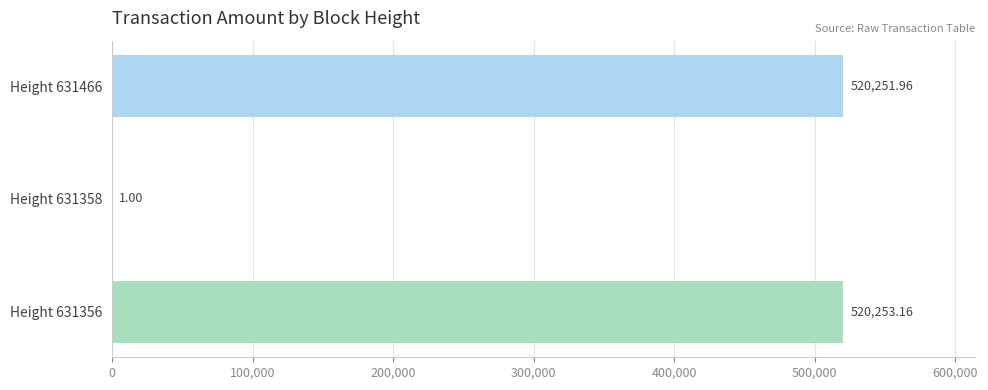

Which has a higher value, Height 631358 or Height 631466?

Height 631466